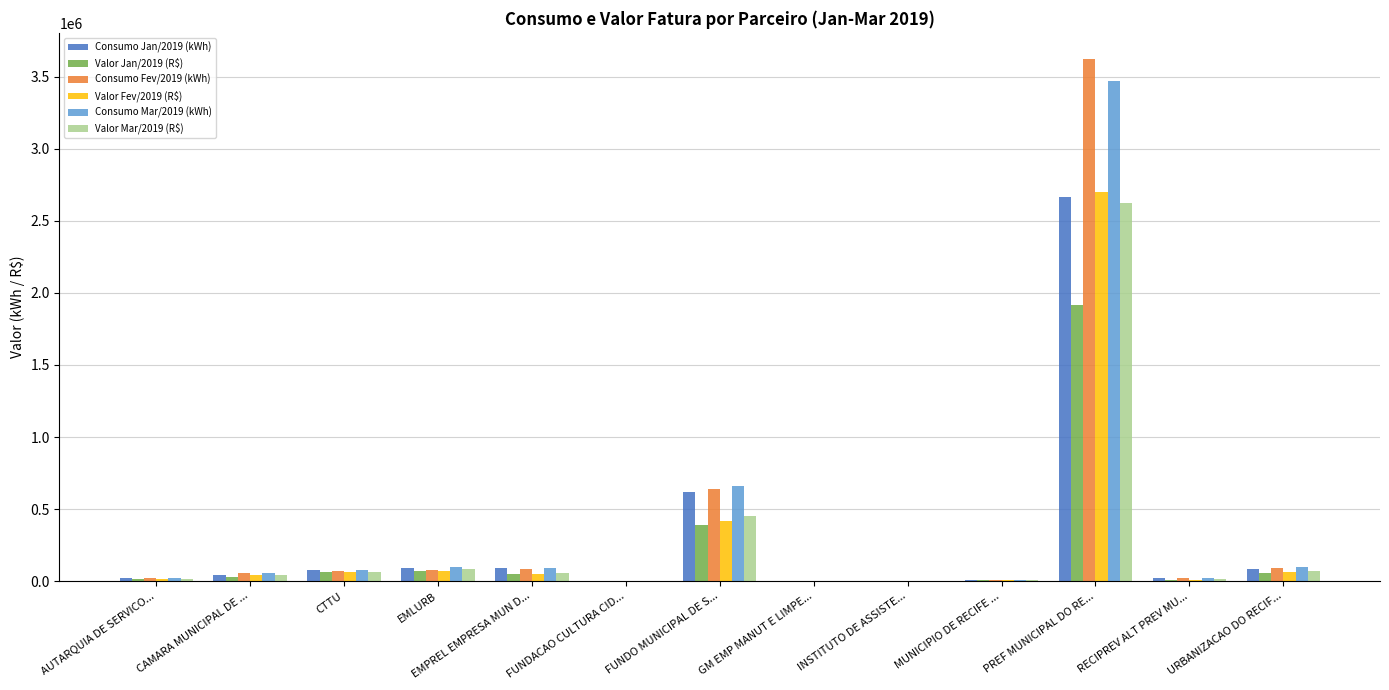

What are all the series names shown in the legend?

Consumo Jan/2019 (kWh), Valor Jan/2019 (R$), Consumo Fev/2019 (kWh), Valor Fev/2019 (R$), Consumo Mar/2019 (kWh), Valor Mar/2019 (R$)